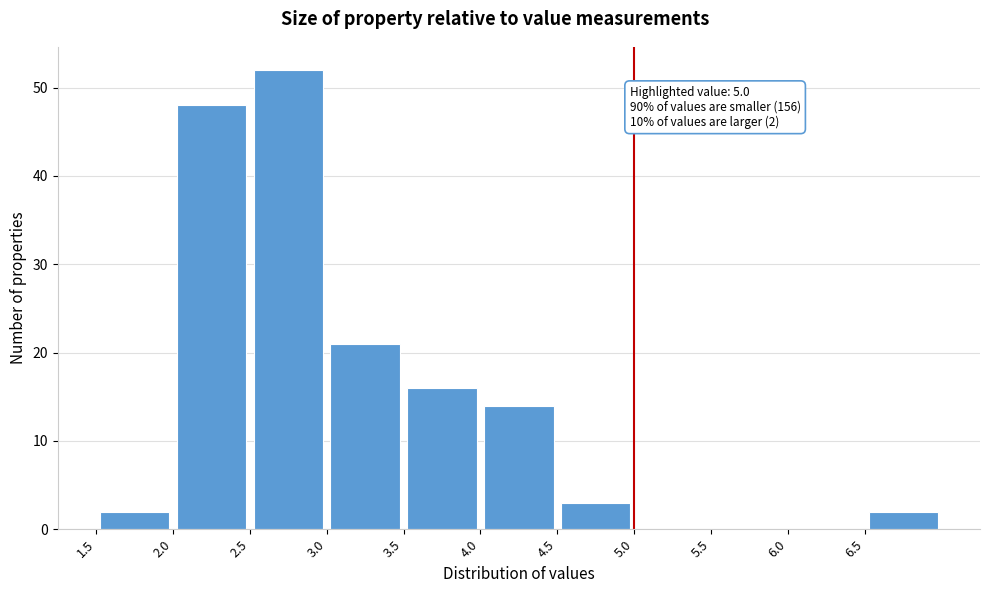

Over which range of the x-axis is the bar tallest?

2.5 to 3.0